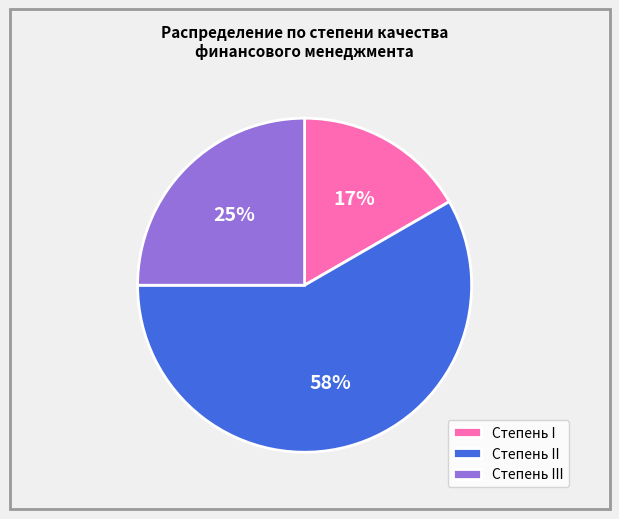

Is the sum of Степень II and Степень I greater than half?

Yes